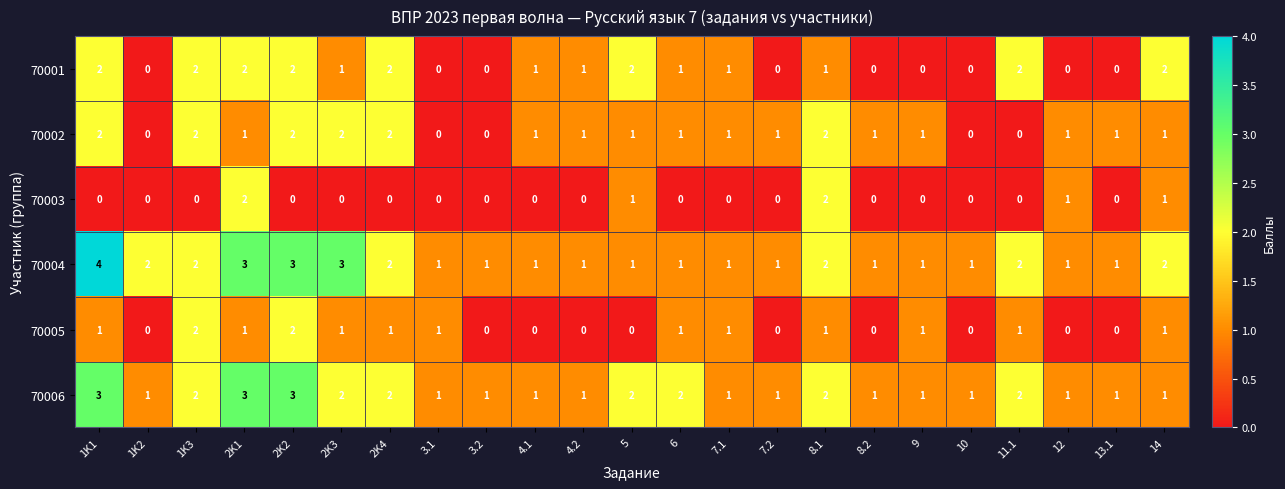

What is the maximum value for 70004?

4